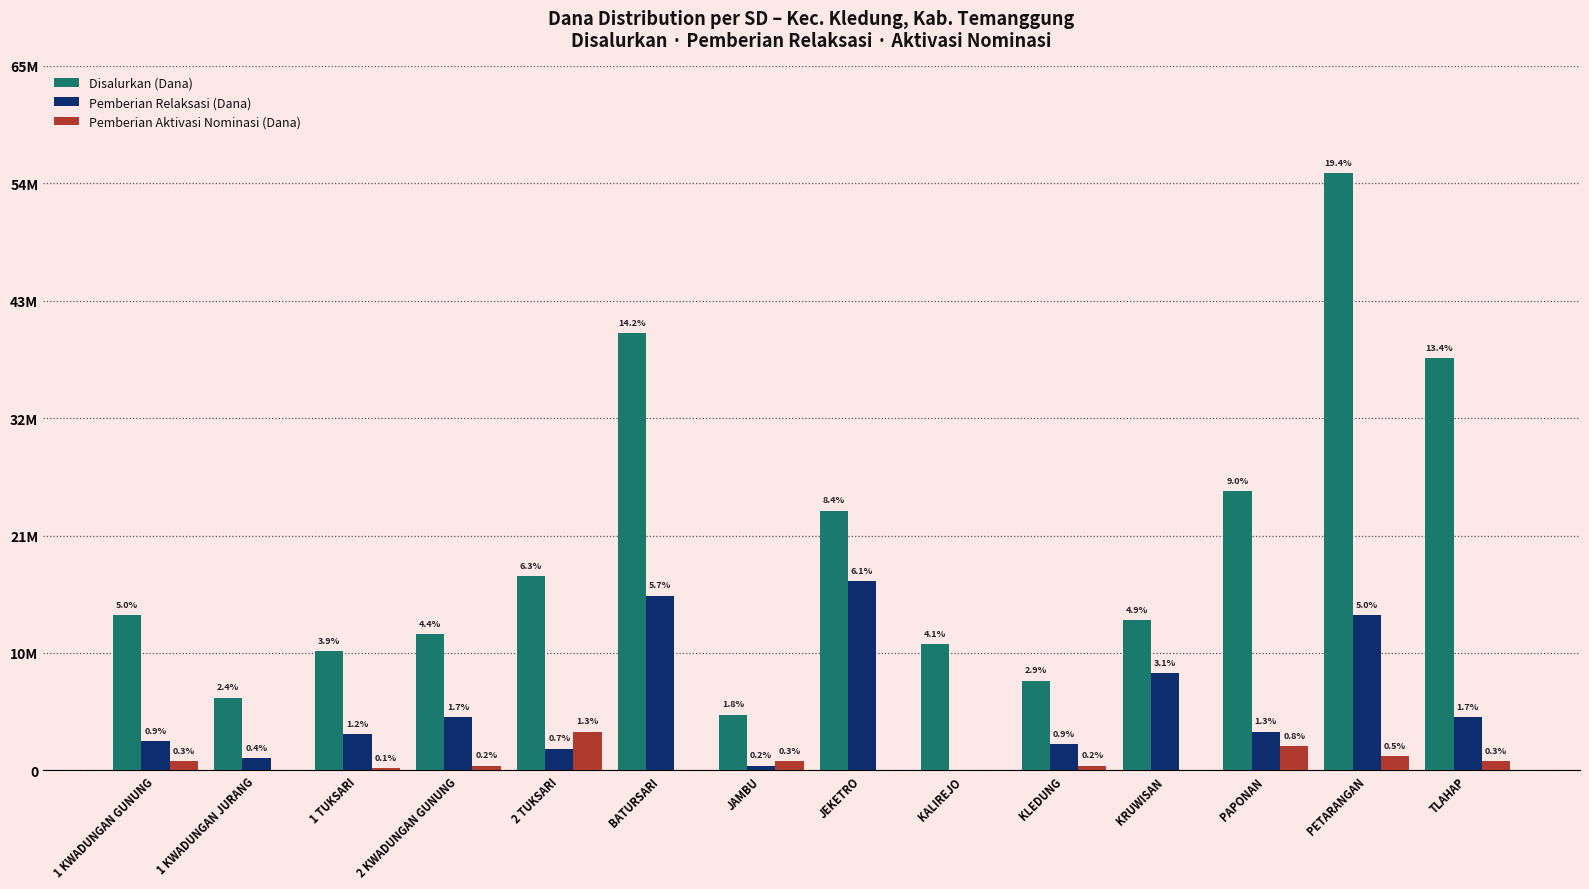

Are the bars grouped side by side (vs. stacked)?

Yes